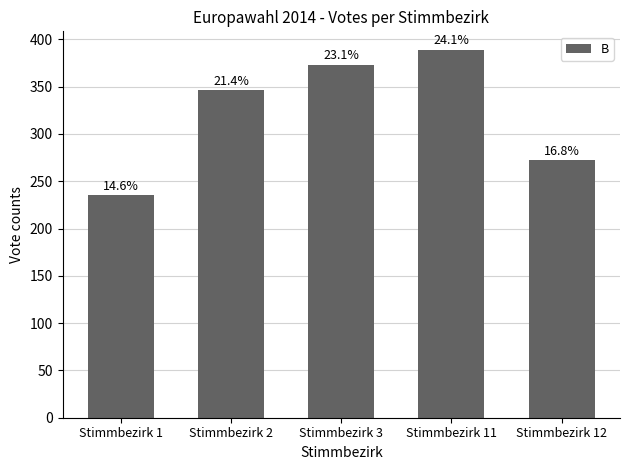

Where is the data nearest to the value 312?

Stimmbezirk 2